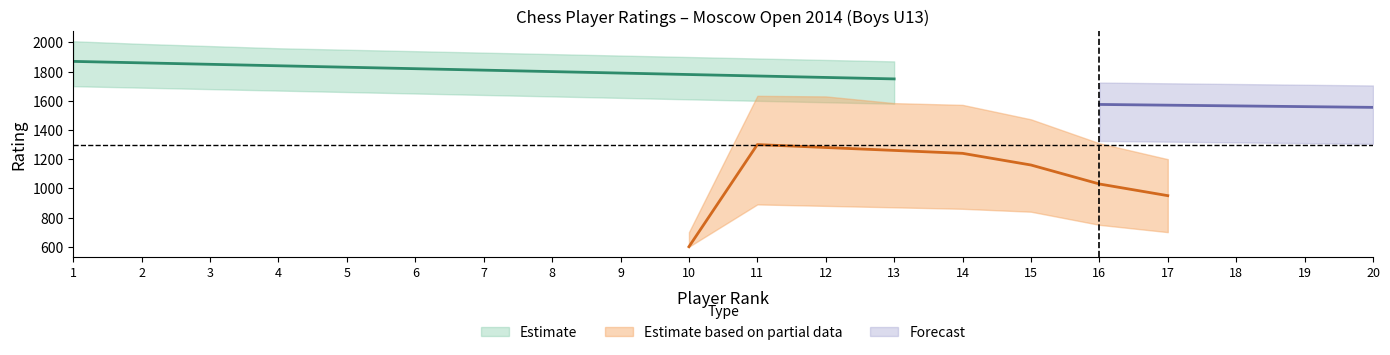

Rank the series at 17 from highest to lowest value.

Rating upper, Rating, Rating lower